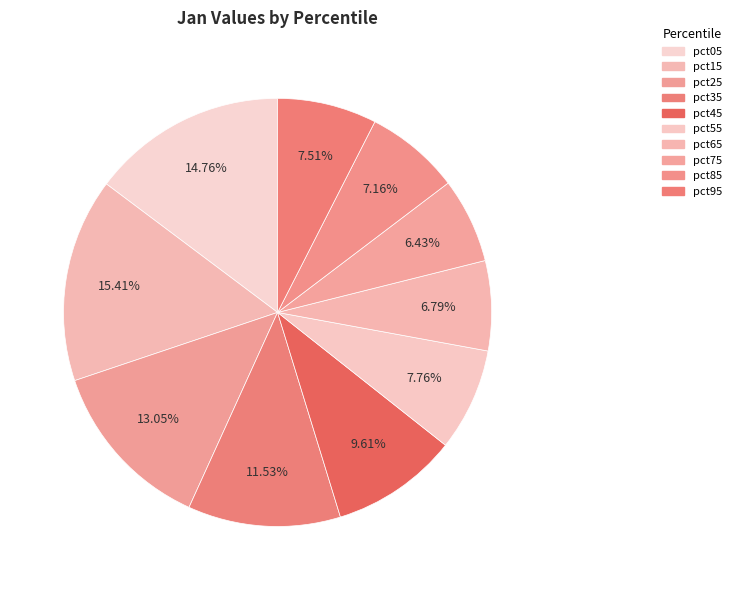

Which slice is the largest?

pct15